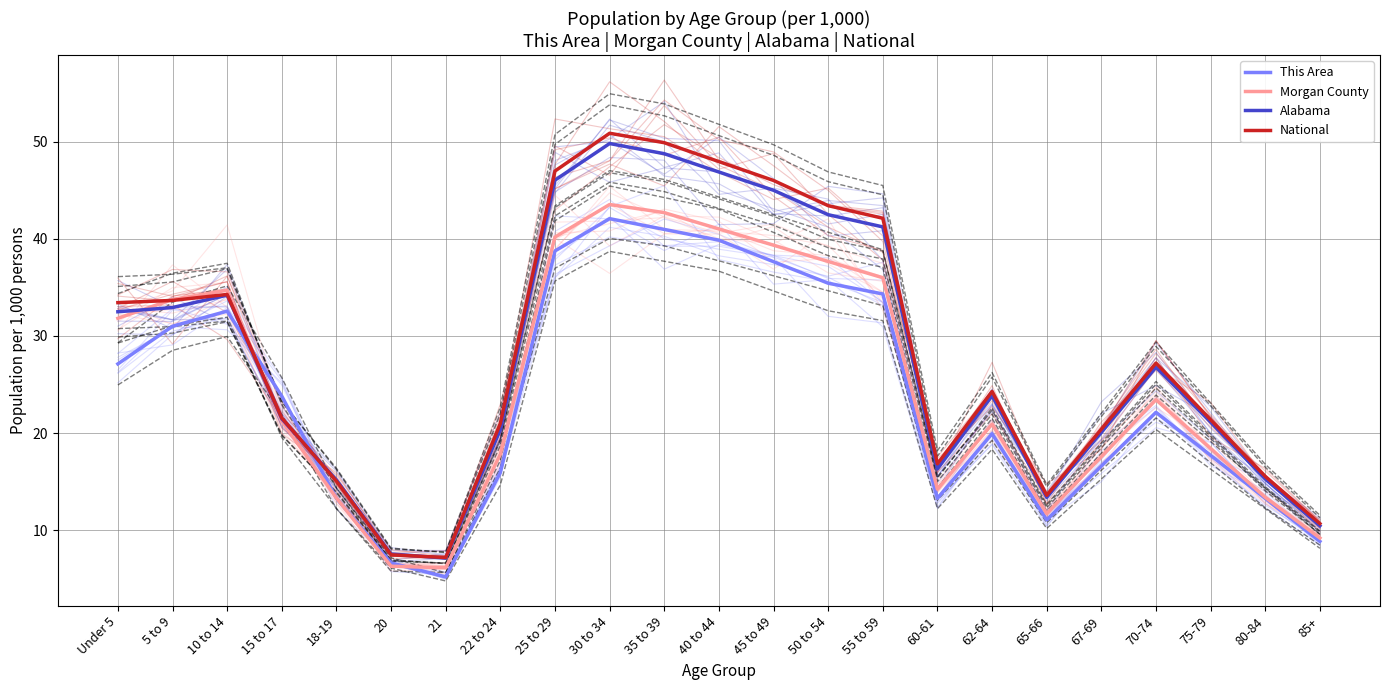

How many distinct data groups are displayed?

4